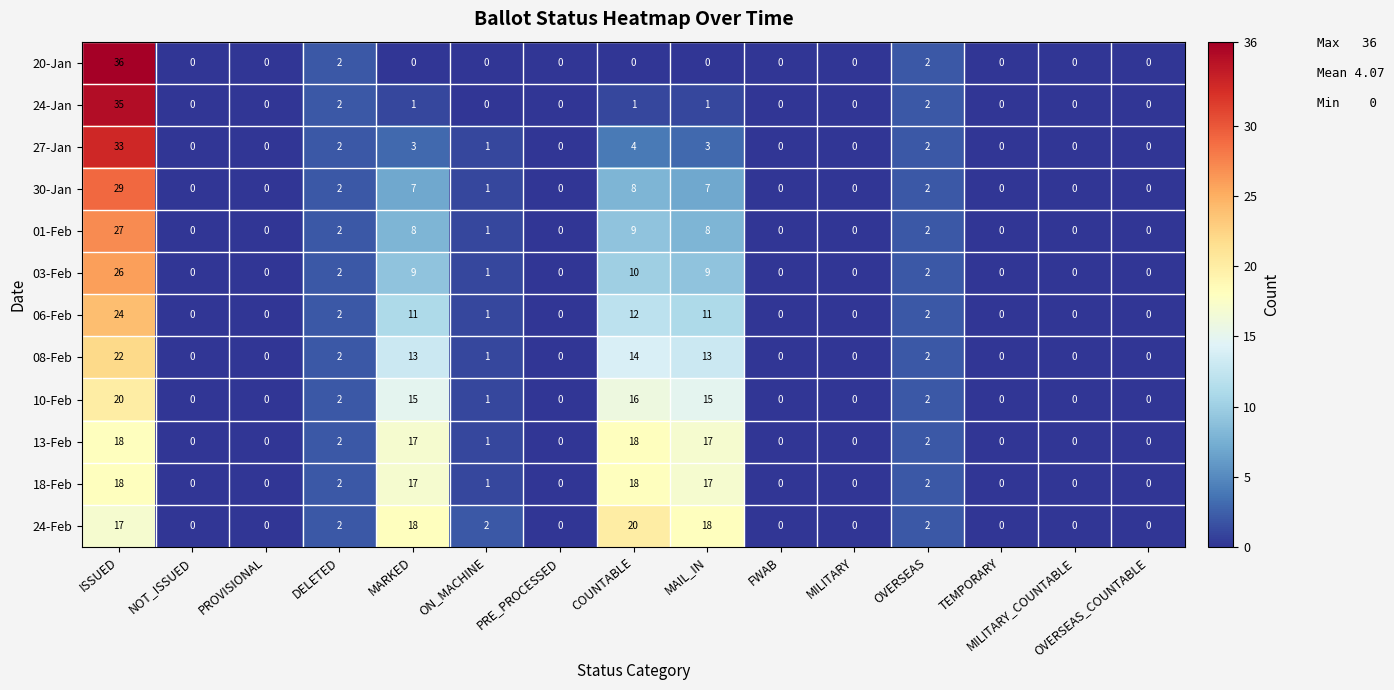

What is the average value of the 08-Feb series?

4